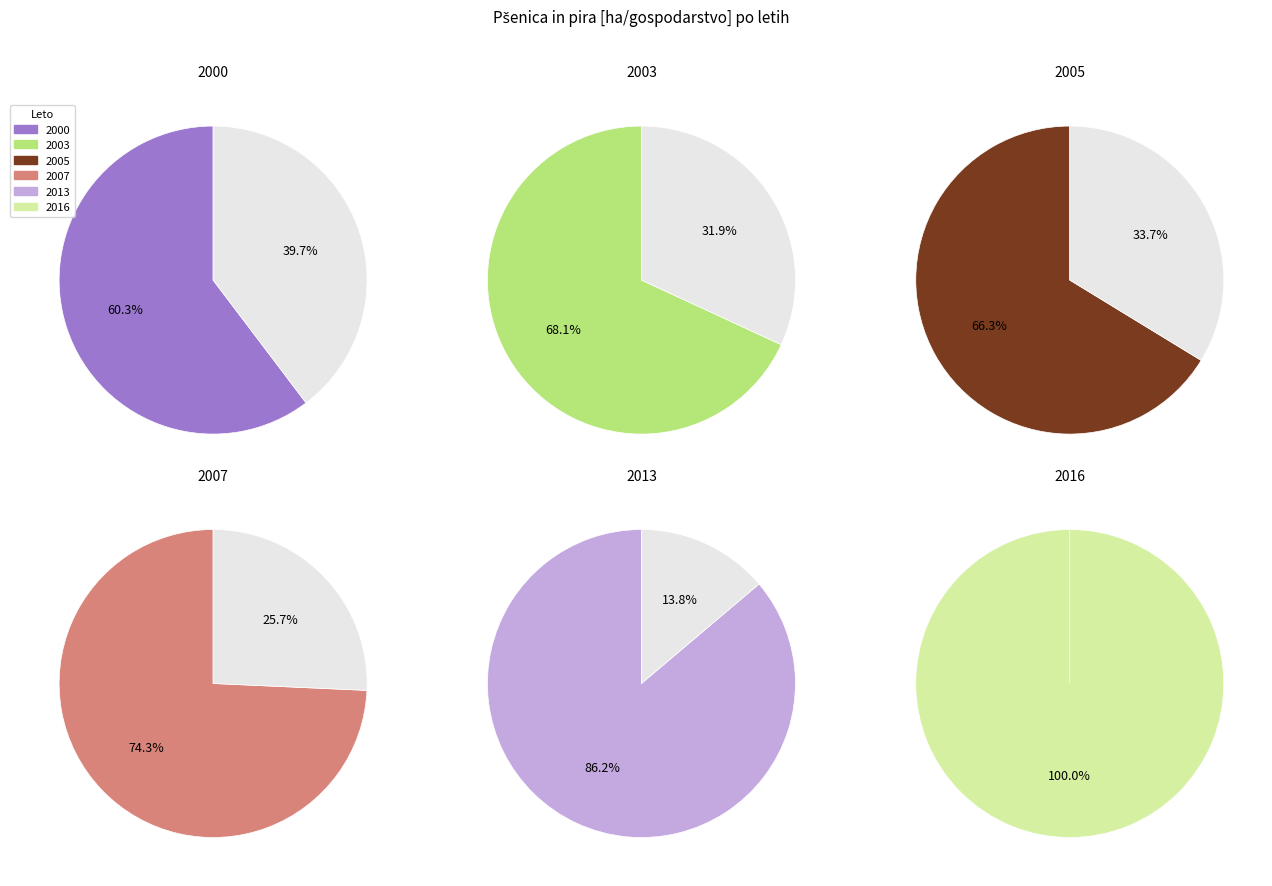

What is the smallest slice in the pie chart?

2000